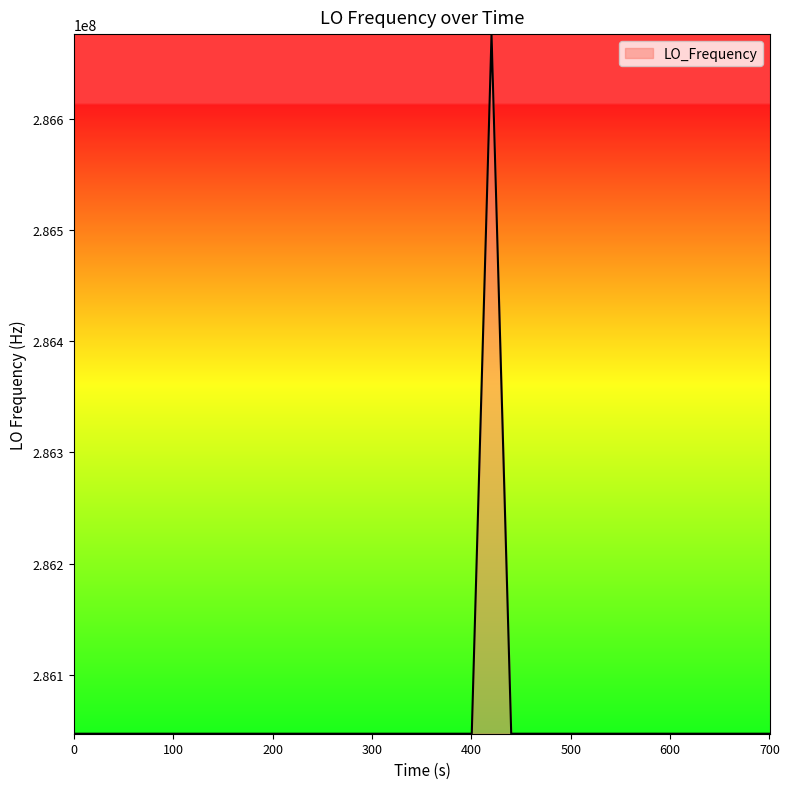

Does the chart display data point markers on the line(s)?

No